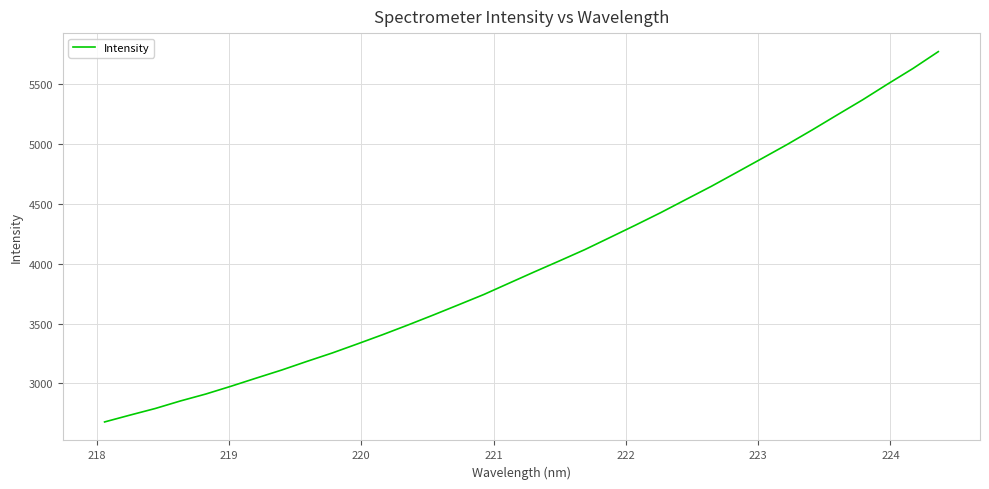

What is the difference between the maximum and minimum values?

3091.2